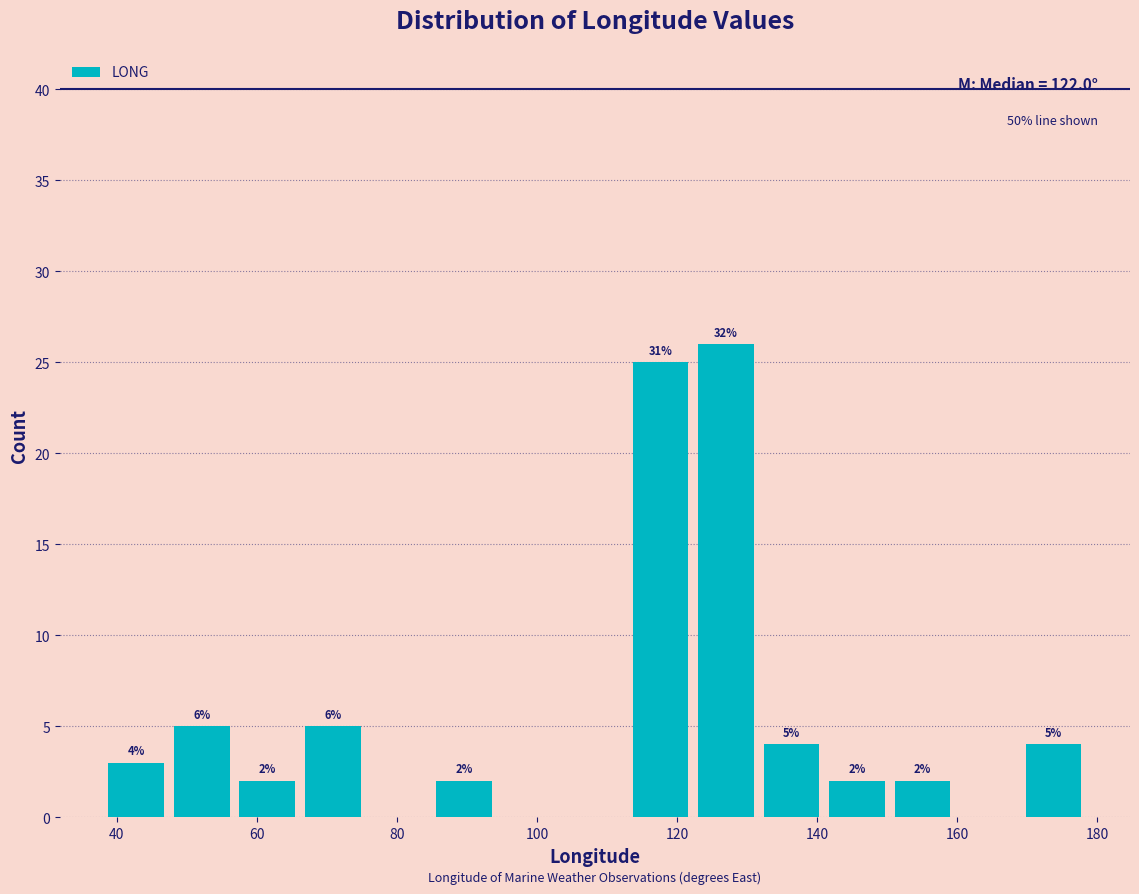

Which range on the x-axis has the tallest bar?

122 to 132